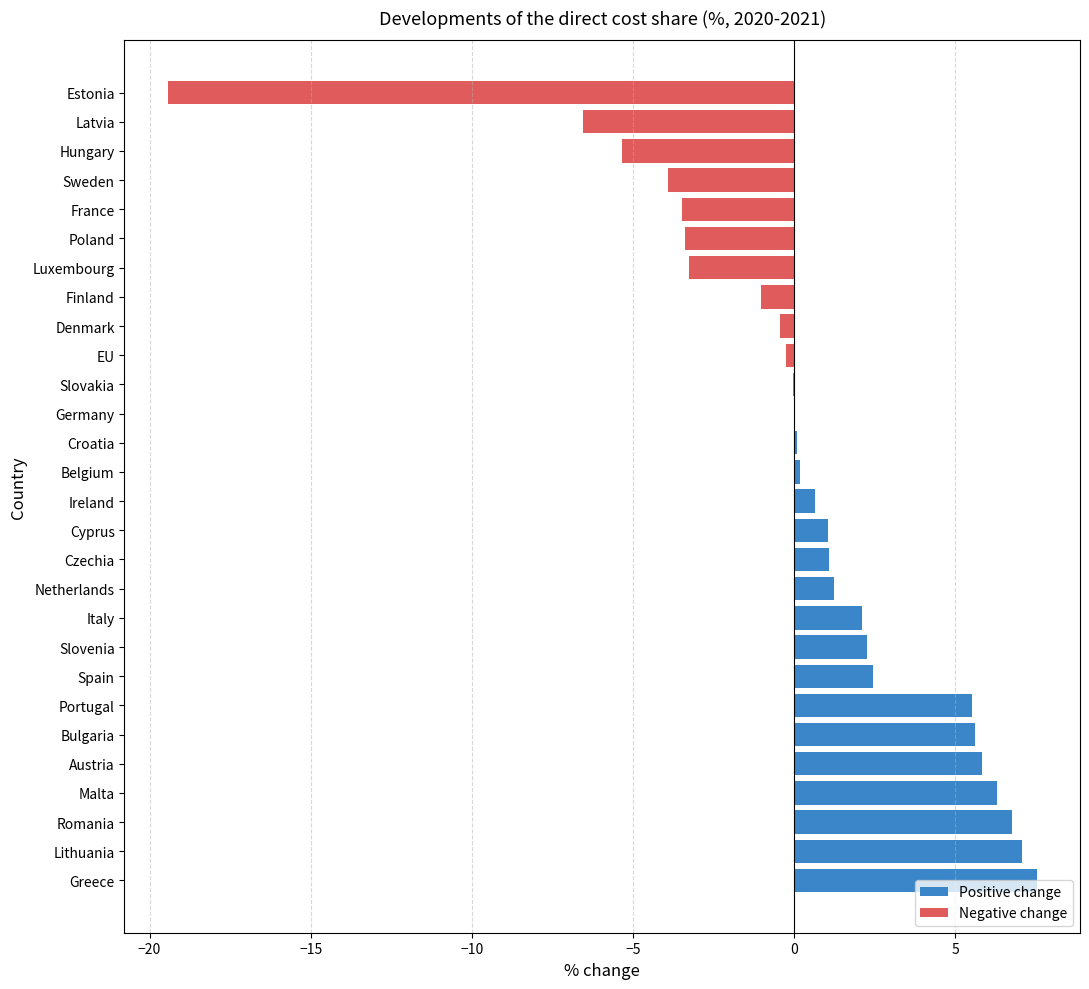

What is the difference between the second highest and second lowest values in the Positive change series?

7.1